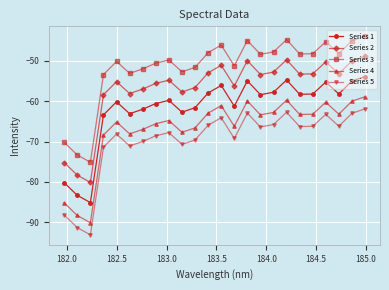

True or false: Series 1 has more than 1 interior local peaks.

True